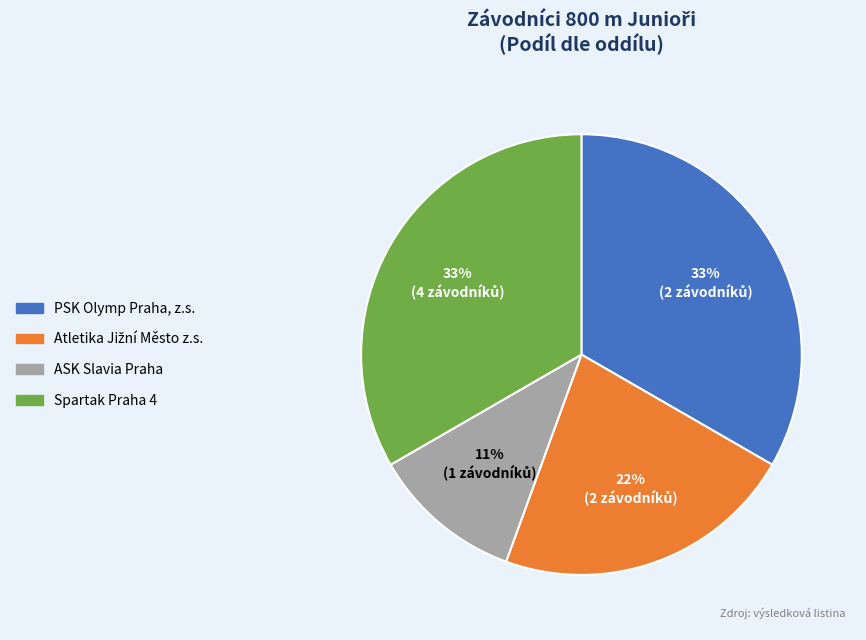

Is there any slice that represents more than half of the pie?

No